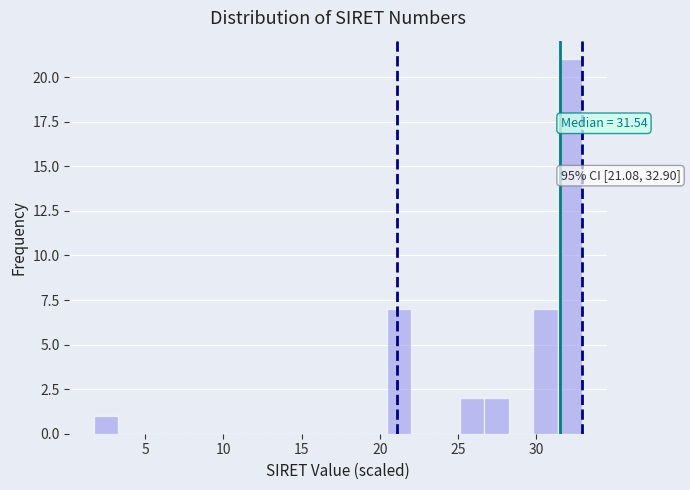

Read against the x-axis, roughly where is the centre of the tallest bar?

32.0